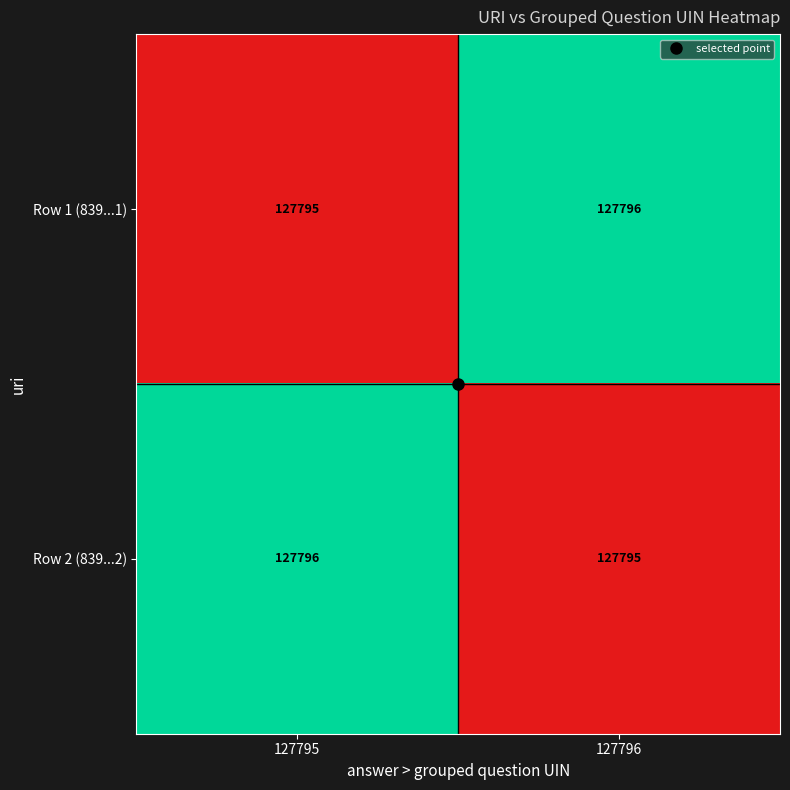

What is the approximate value of Row 1 (839...1) at 127795?

127795